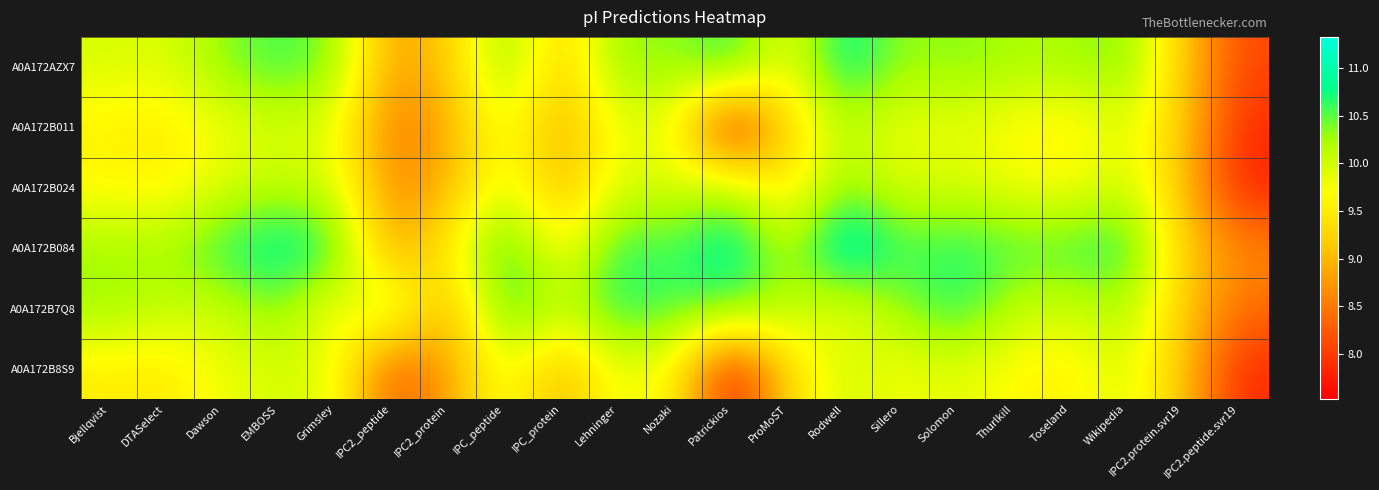

How many categories are shown in the chart?

21